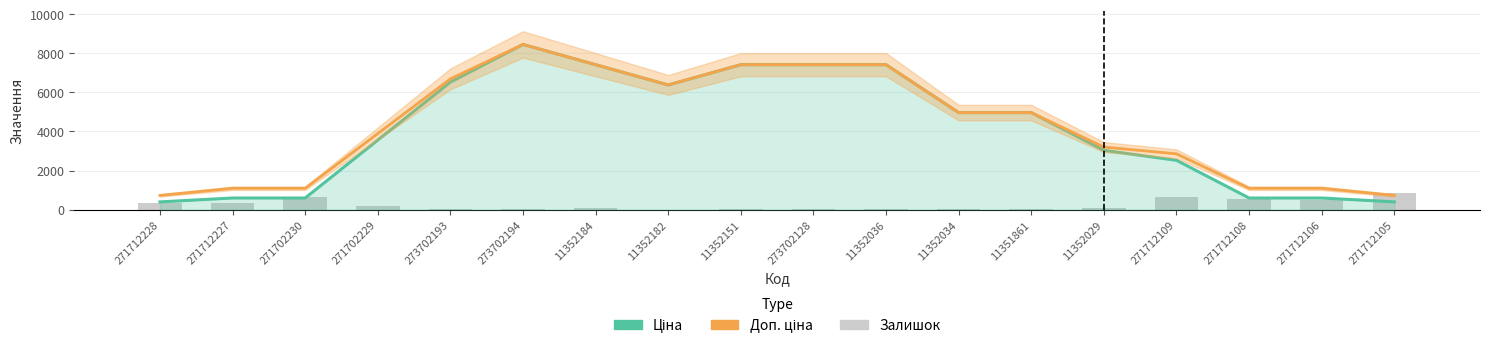

What is the total value across all series at 271712228?

1459.8